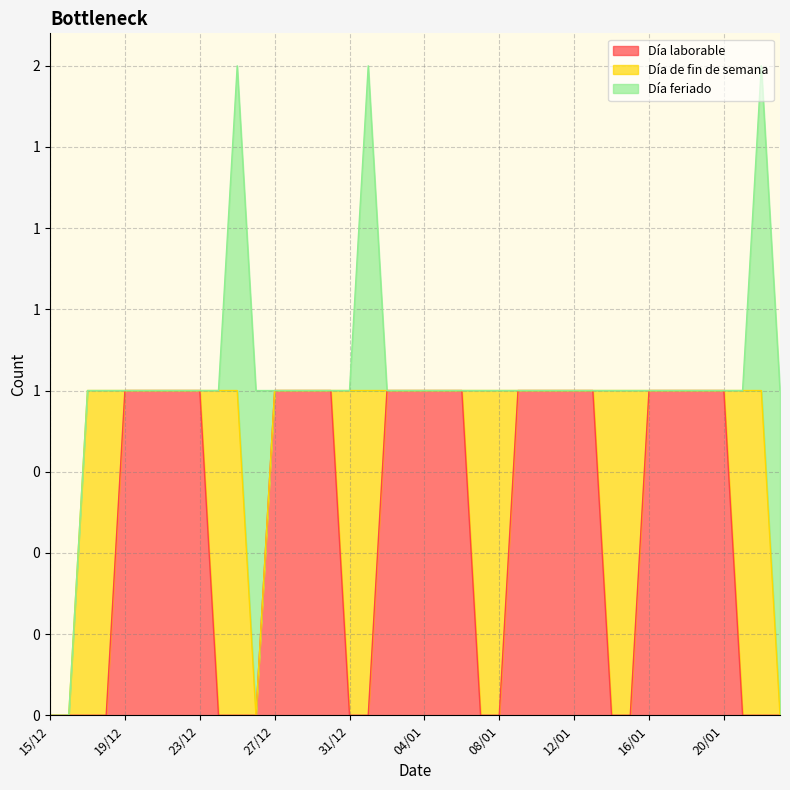

At which category does the chart reach its minimum across all series?

15/12